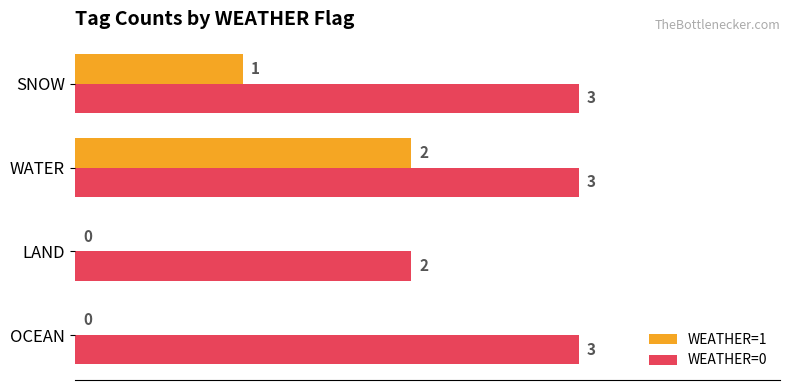

How many WEATHER=0 values are between 3 and 4?

3